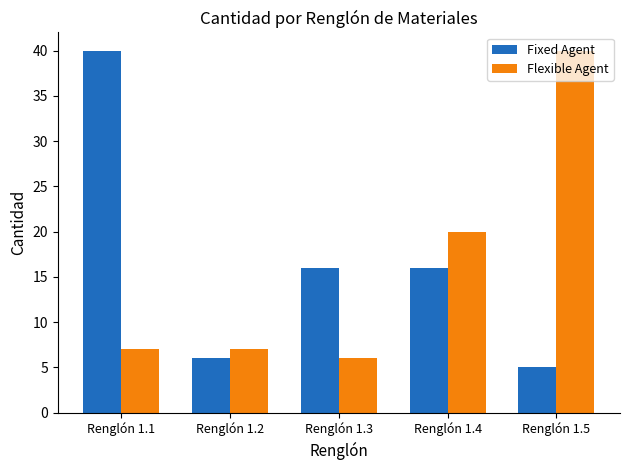

At which label does Flexible Agent reach its peak?

Renglón 1.5